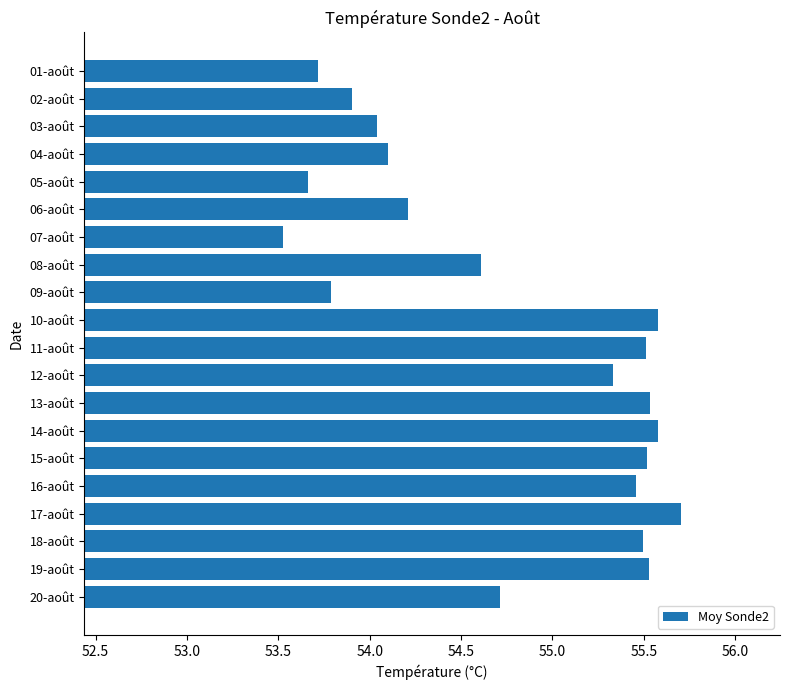

Which label corresponds to the smallest value in the chart?

07-août